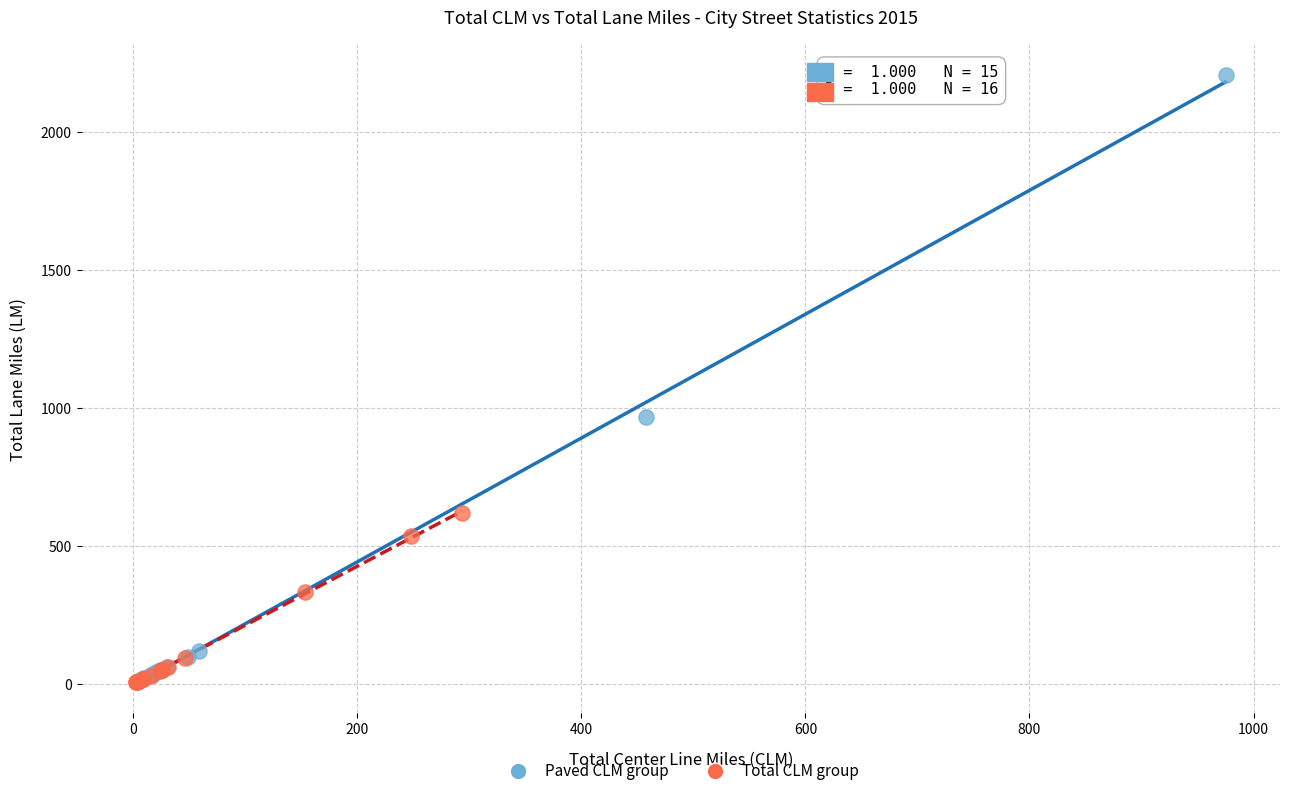

Which series has the widest spread of Y values?

Paved CLM group